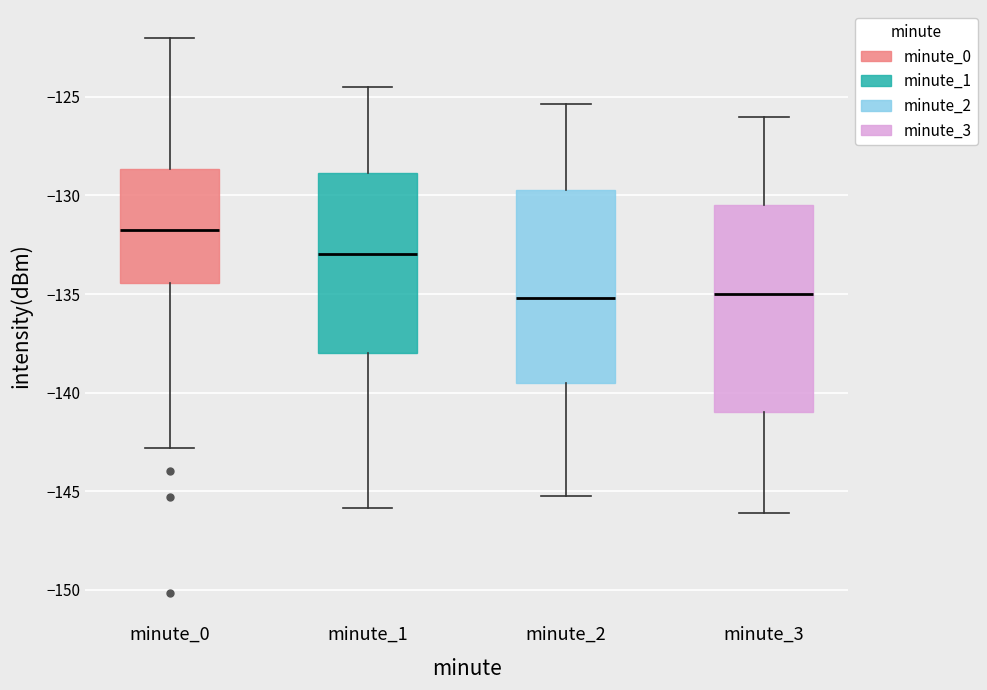

Reading left to right, read every box against the y-axis: the position of its median line, the range the box covers, and the ends of its whiskers. The values are not printed on the chart, so give them approximately, as read against the axis.

minute_0: median -132.0, box -134.5 to -128.5, whiskers -143.0 to -122.0
minute_1: median -133.0, box -138.0 to -129.0, whiskers -146.0 to -124.5
minute_2: median -135.0, box -139.5 to -129.5, whiskers -145.0 to -125.5
minute_3: median -135.0, box -141.0 to -130.5, whiskers -146.0 to -126.0